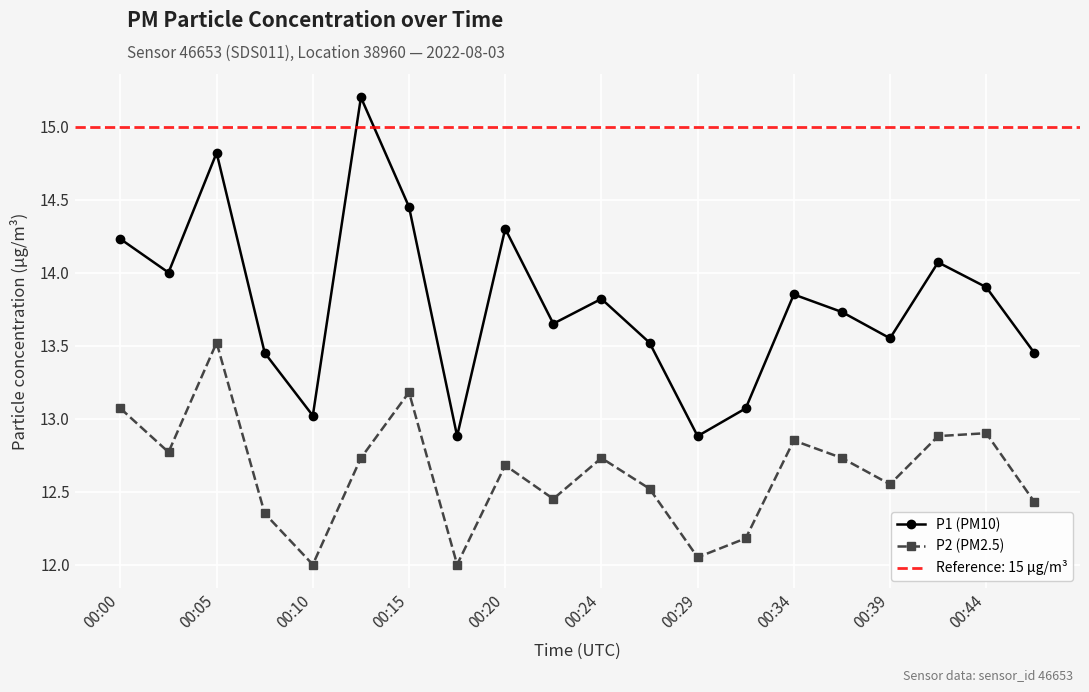

The P1 (PM10) series shows 9.3 at 00:39. True or false?

False